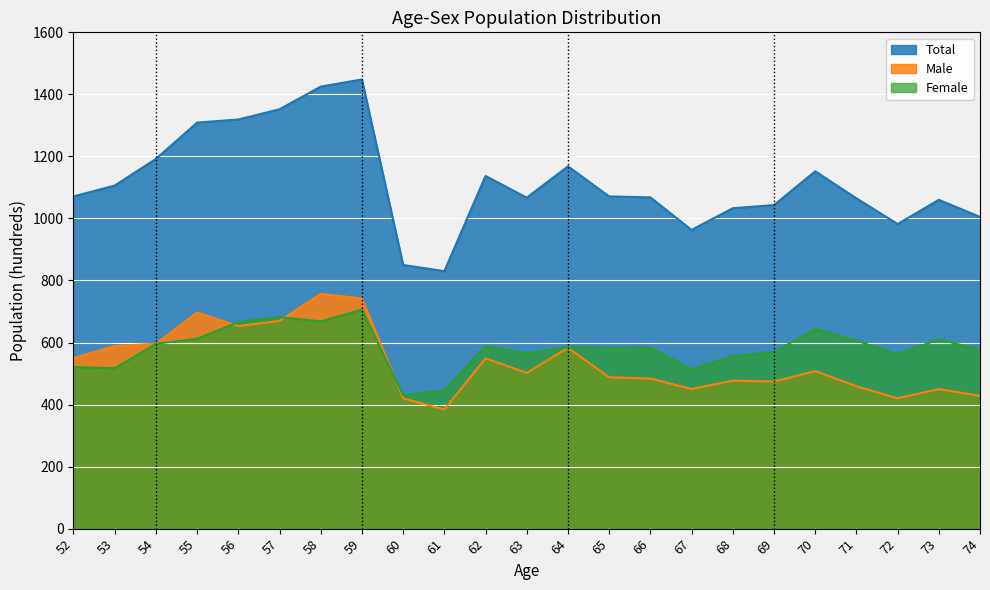

Where is the first local minimum for Male?

56